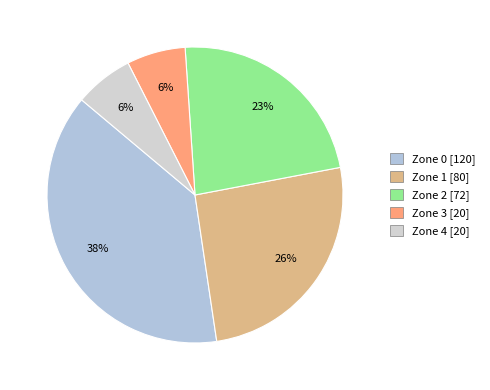

What portion of the pie excludes Zone 2?

76.9%